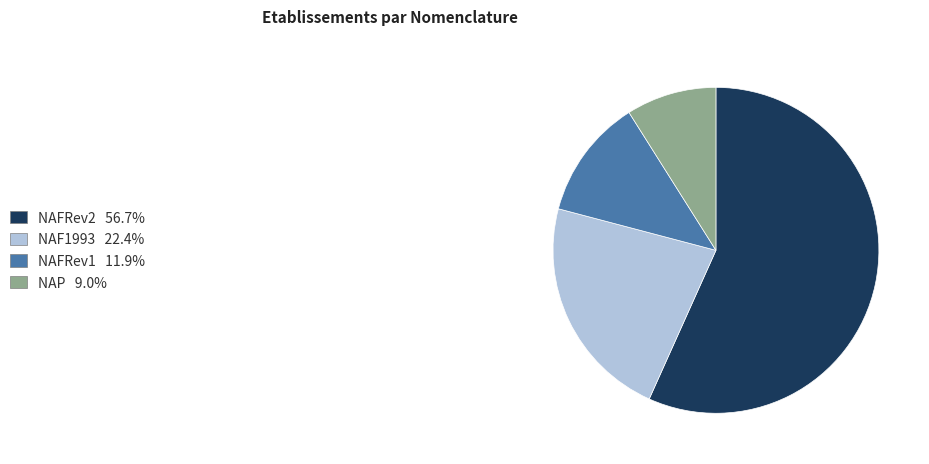

The NAF1993 slice represents 22% of the pie. True or false?

True